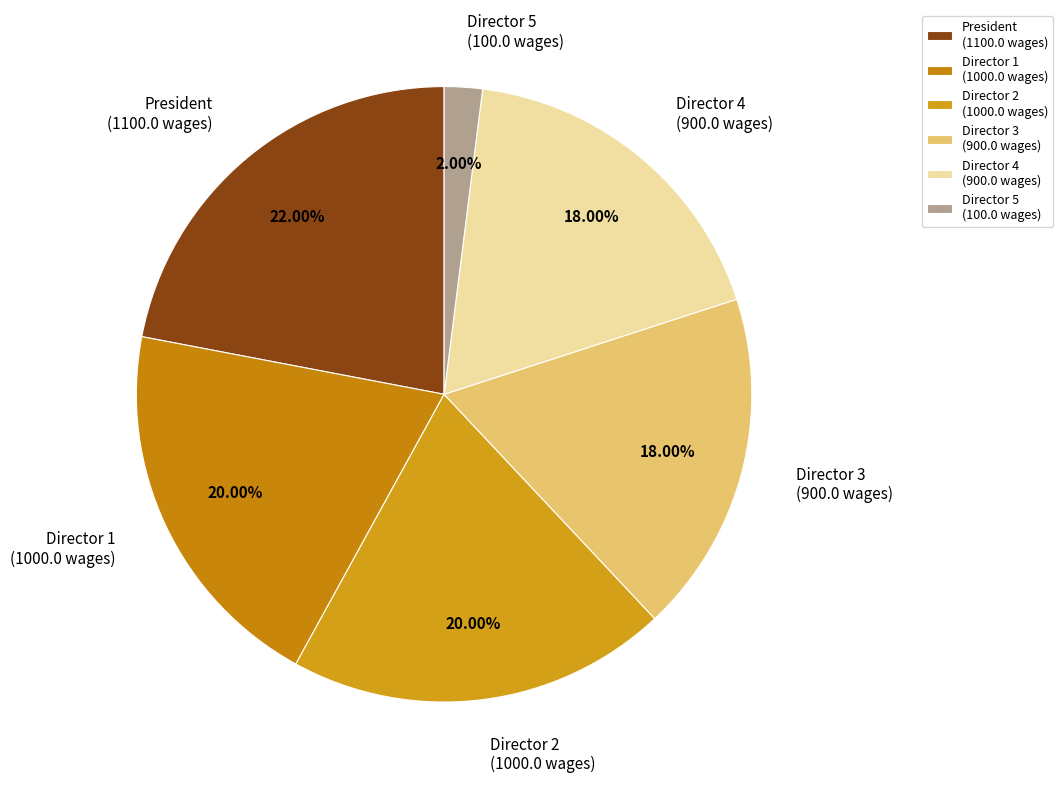

Do Director 5 (100.0 wages) and President (1100.0 wages) together represent more than half of the pie?

No